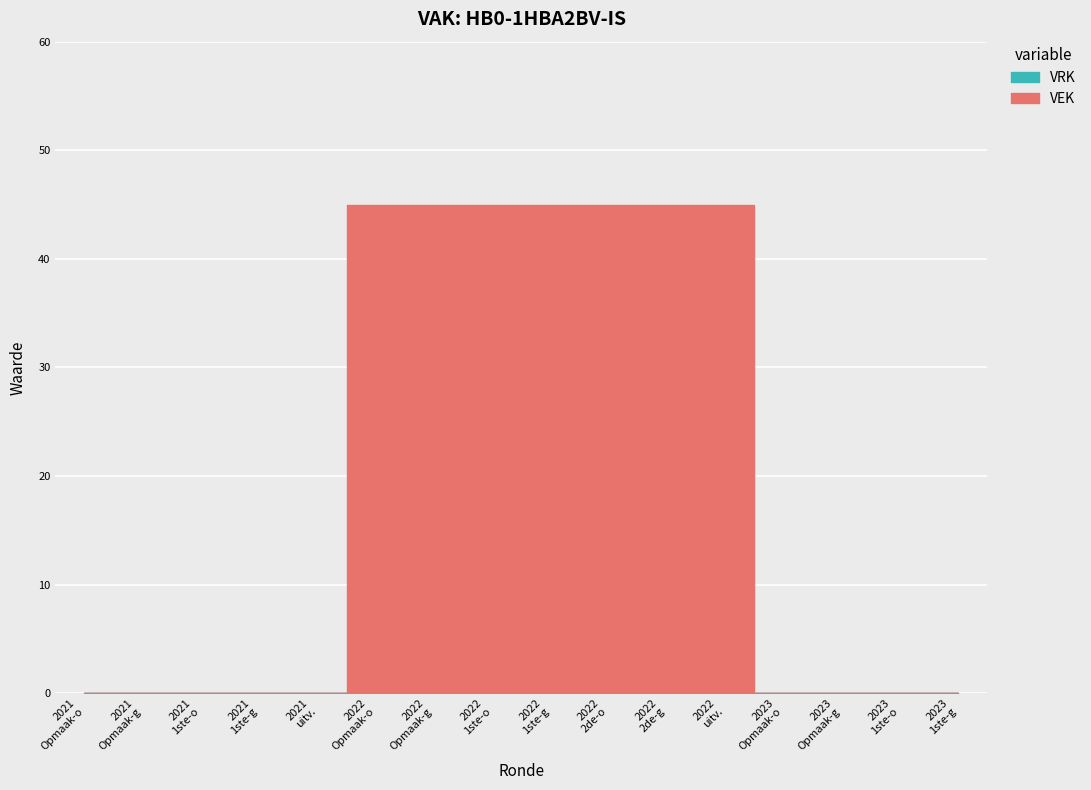

True or false: VEK and VRK cross at least once.

False